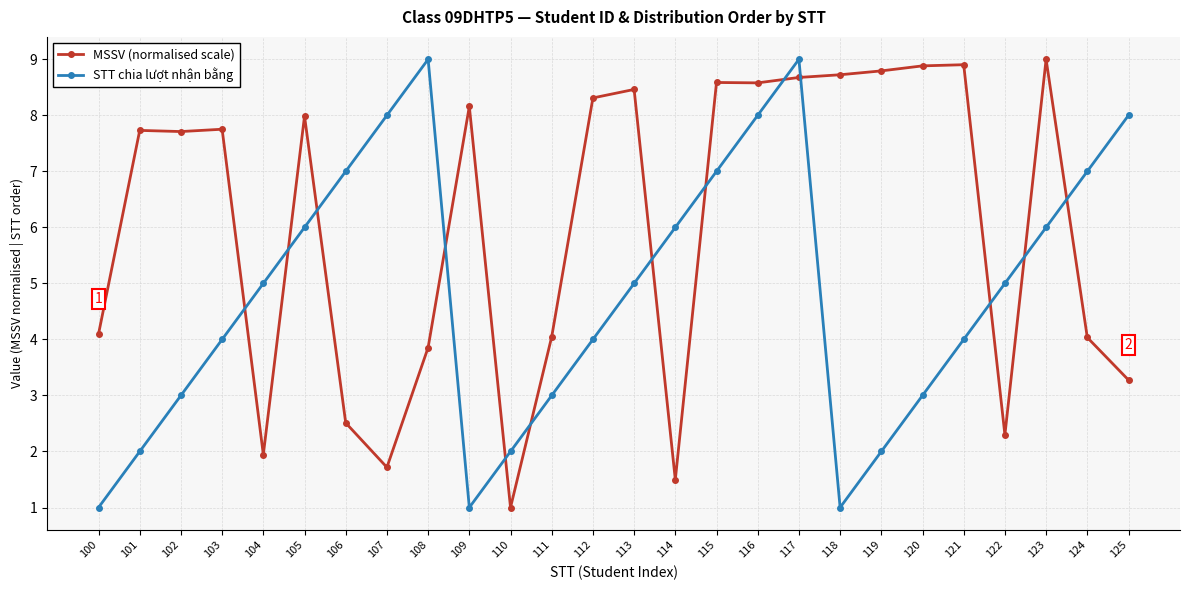

What is the total value across all series at 119?

10.8